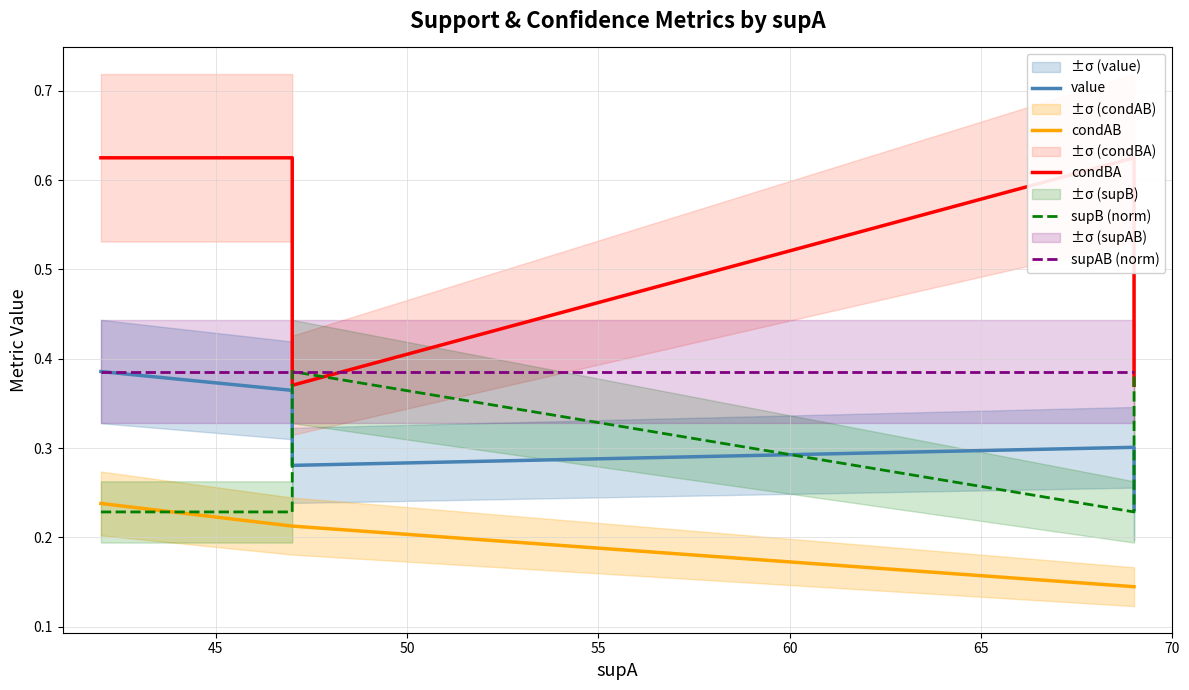

How many condBA values are between 0 and 1?

5